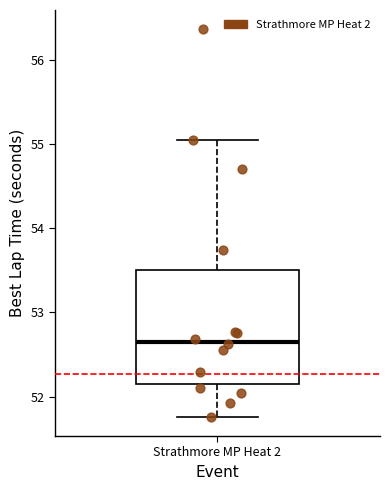

Transcribe this box plot: give where the median line is, the range the box spans, and where the two whiskers end, as read against the y-axis. The values are not printed on the chart, so give them approximately, as read against the axis.

median 52.7, box 52.1 to 53.5, whiskers 51.8 to 55.1